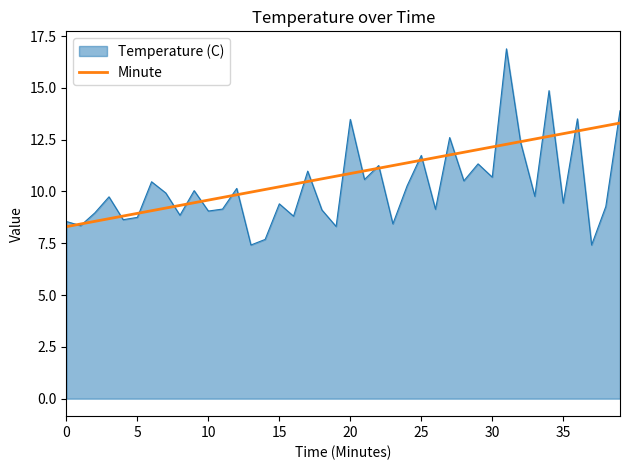

How many lines are shown in the chart?

2